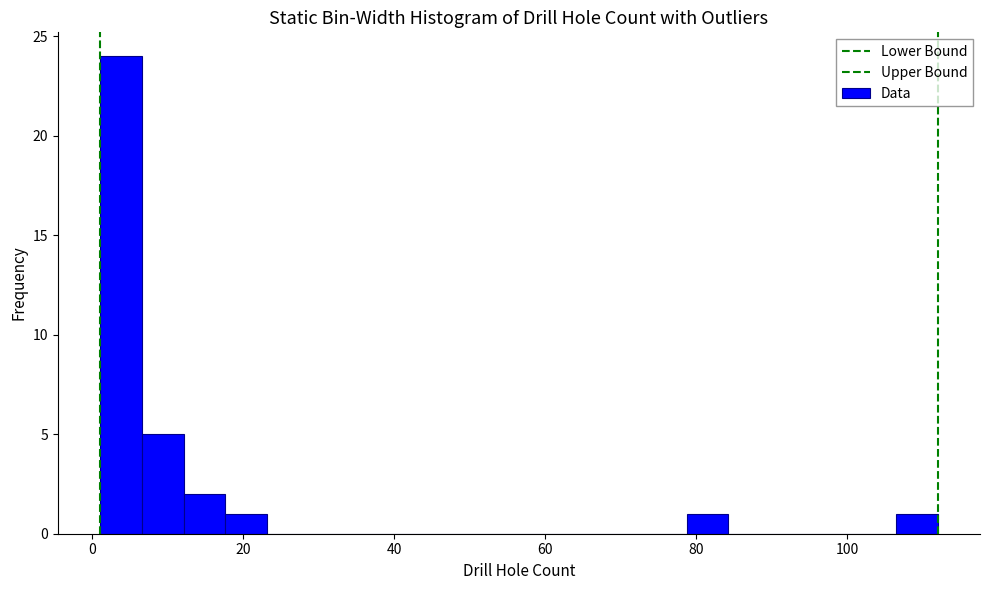

Around what value on the x-axis is the tallest bar? Give the approximate position of its centre, as read against the axis.

4